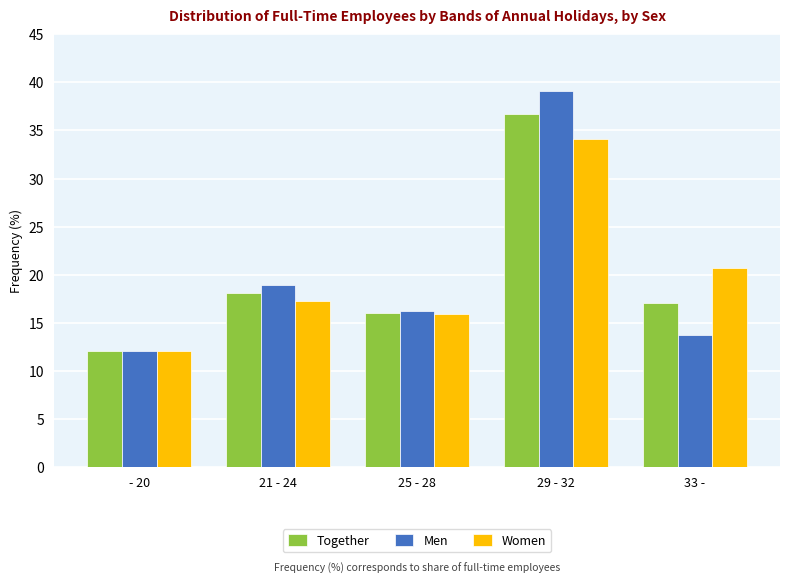

Are the bars horizontal?

No